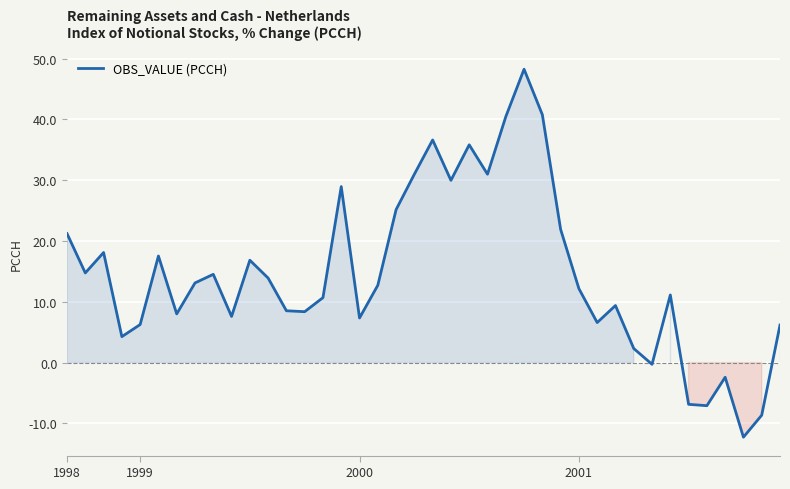

What is the difference between the maximum and minimum values?

60.5